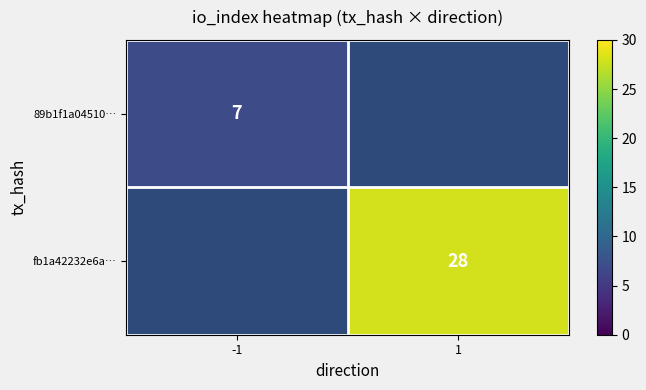

The value of fb1a42232e6a… at 1 is 28. True or false?

True